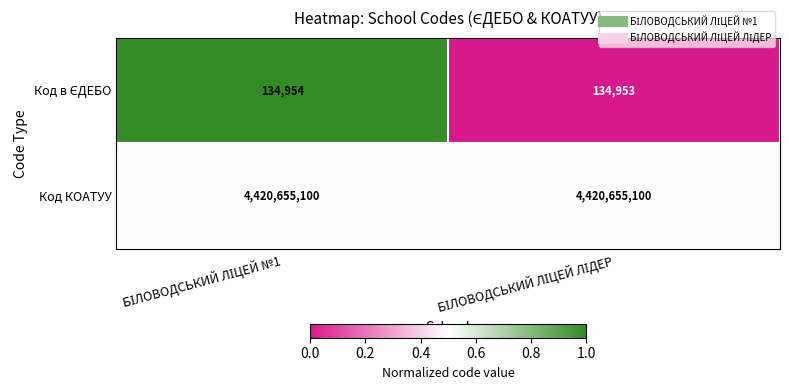

What is the greatest value displayed?

4420655100